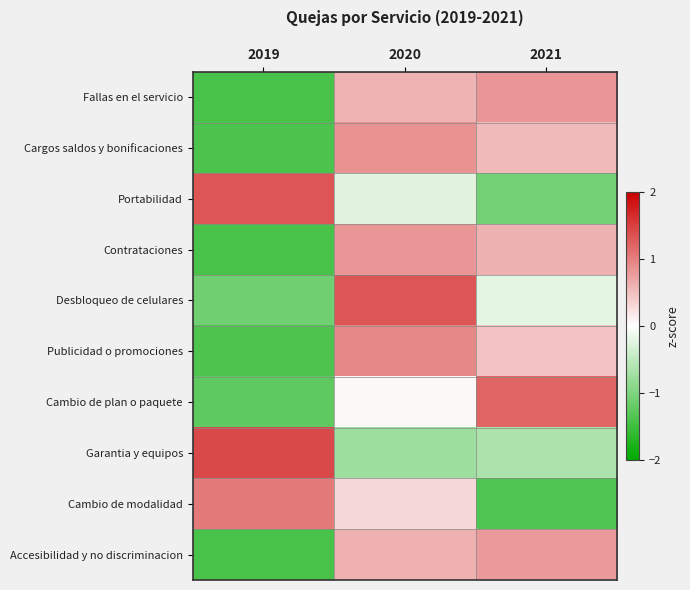

What is the total value across all series at 2019?

-5.6